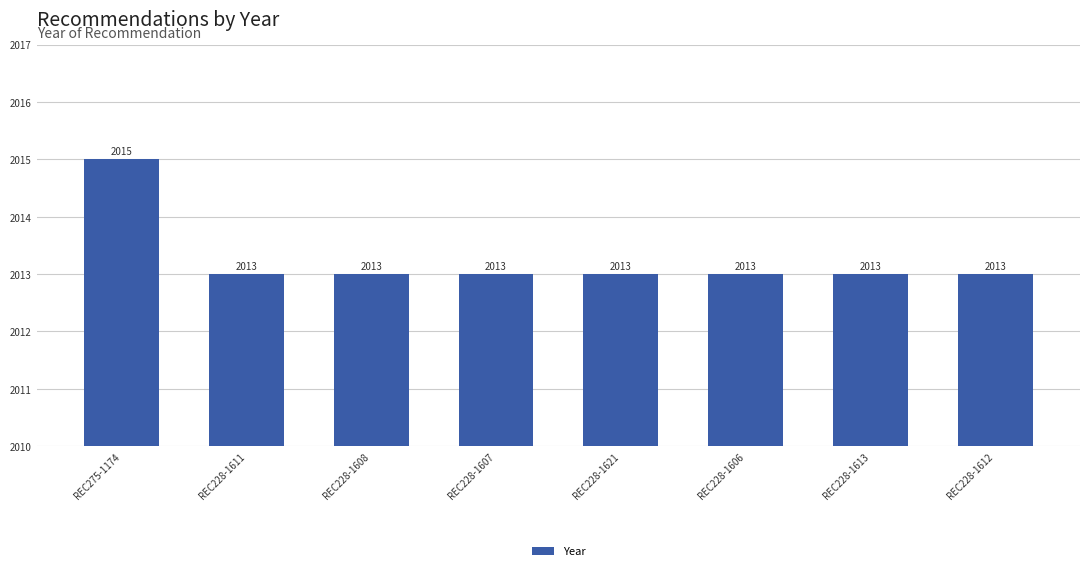

What is the label of the 3rd bar from the left?

REC228-1608